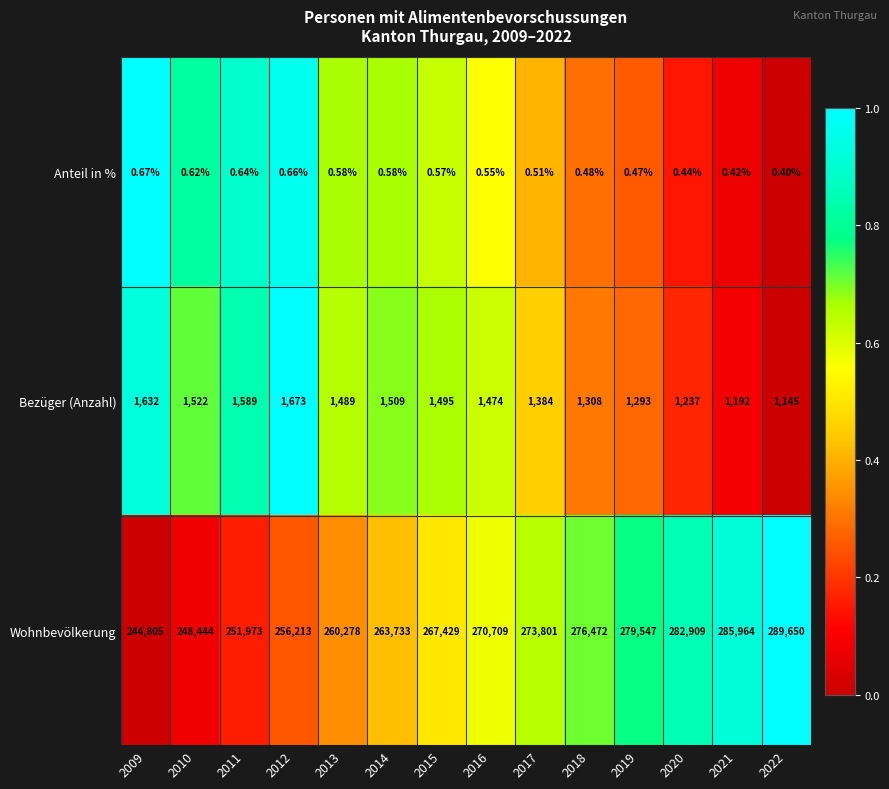

What is the total value across all series at 2014?

265242.6